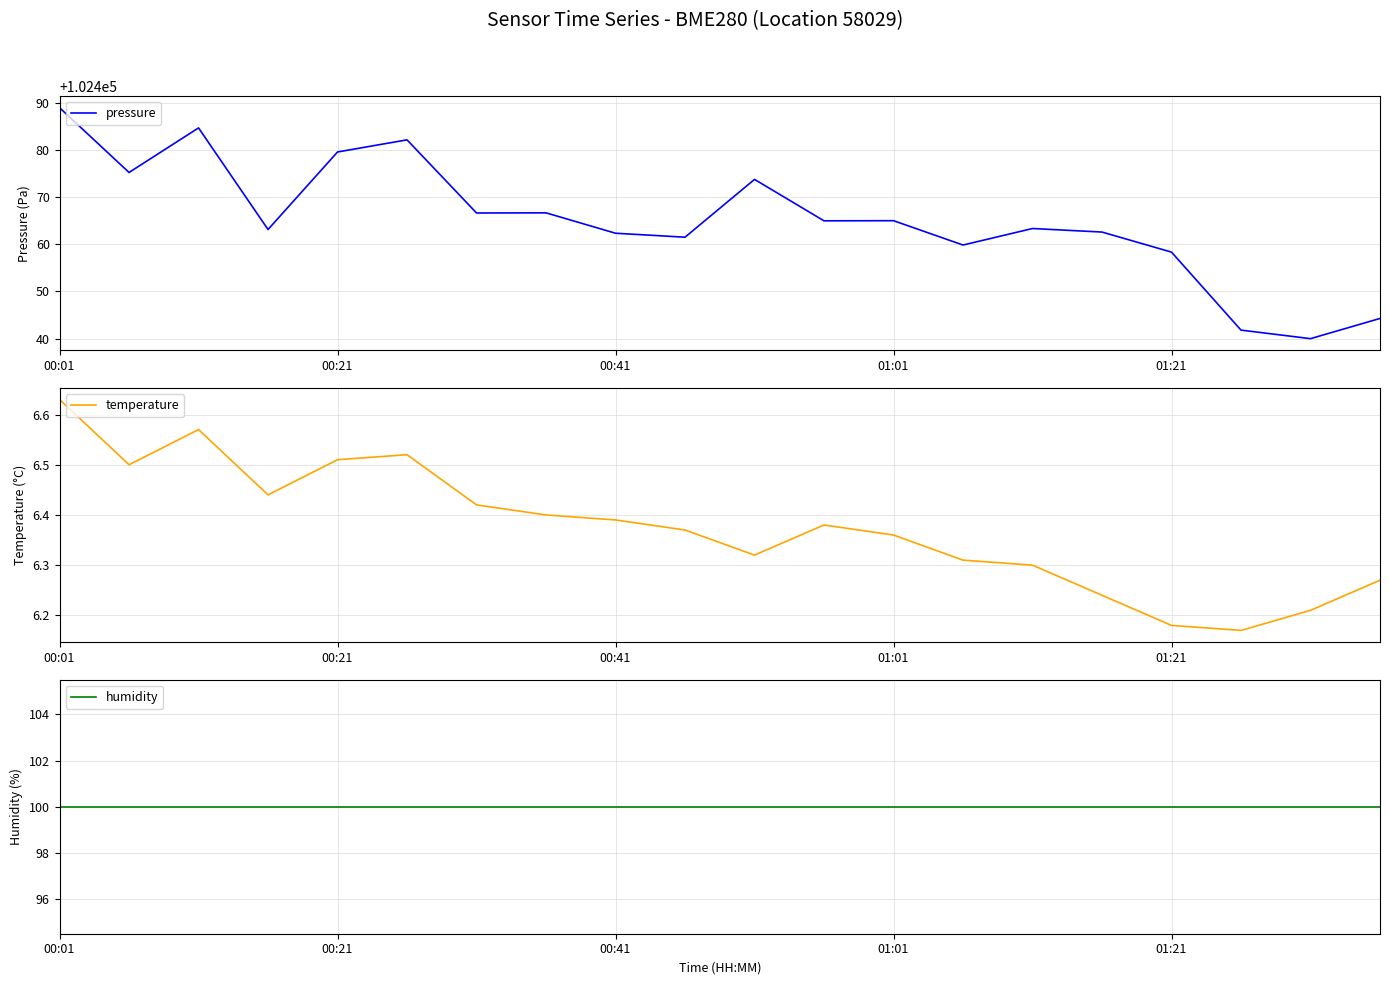

How many data points in pressure are less than 102464?

10